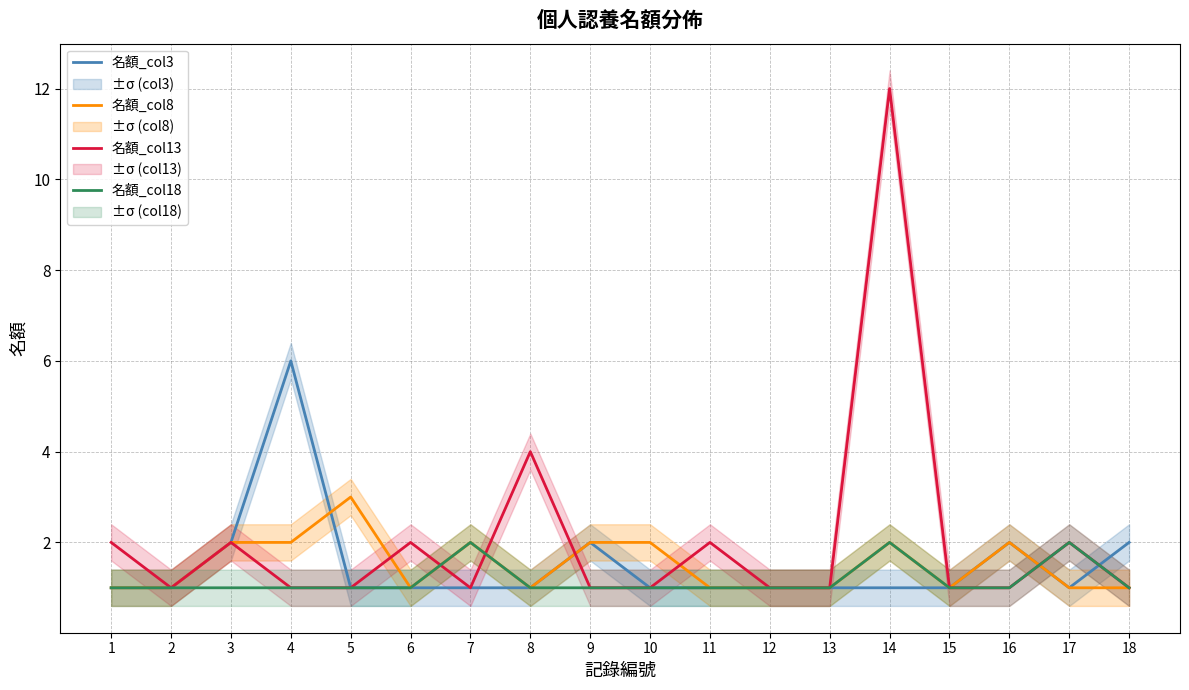

At which category does 名額_col13 reach its first local peak?

3